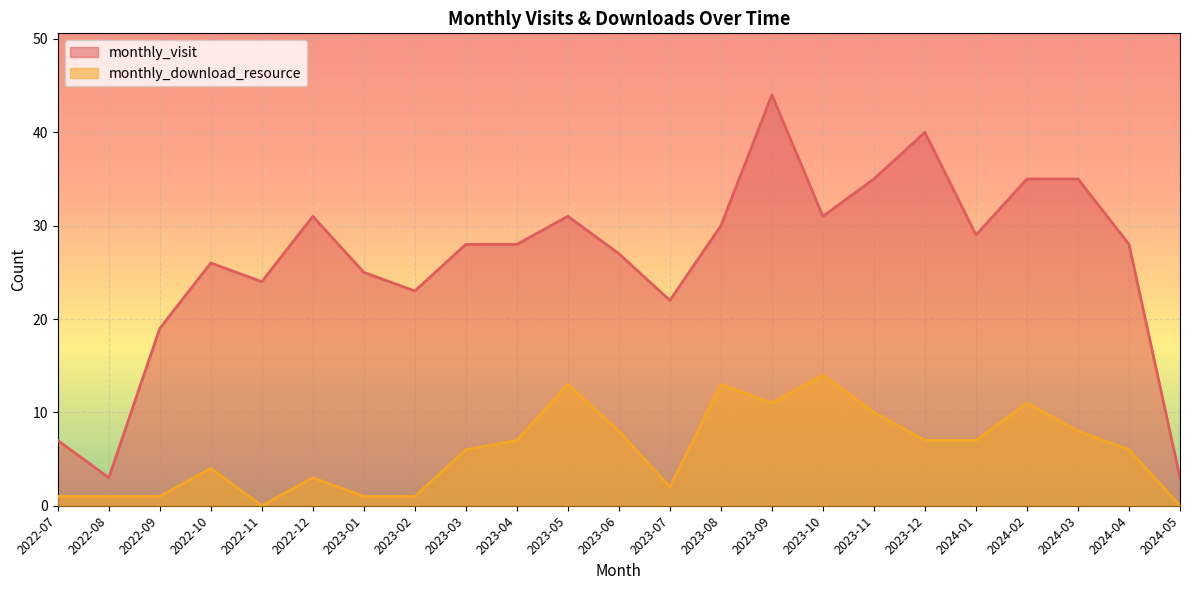

What is the label of the 21st point from the left?

2024-03